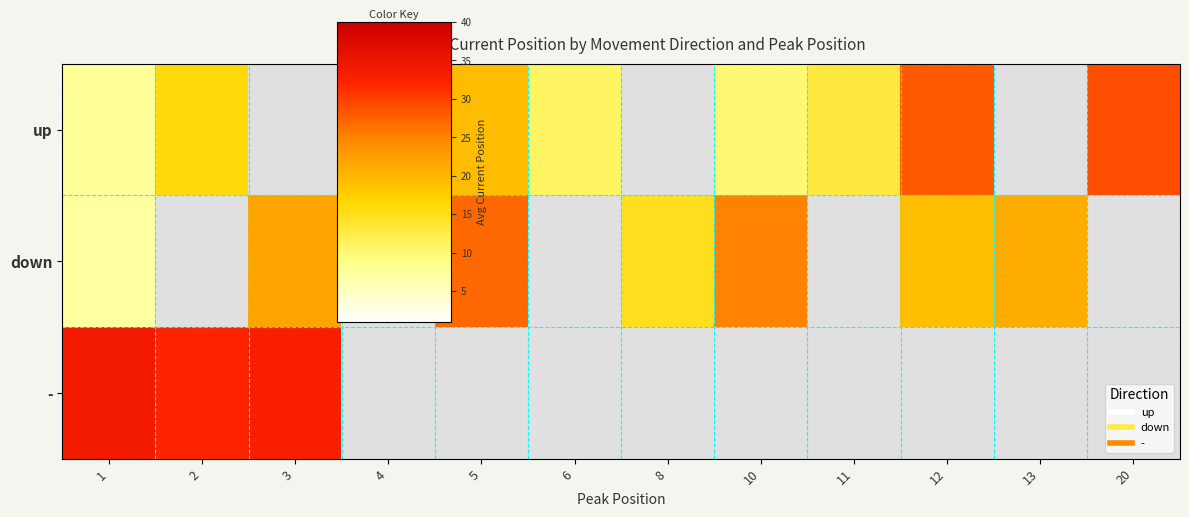

List the series in order of their overall mean, highest first.

row_0, row_1, row_2